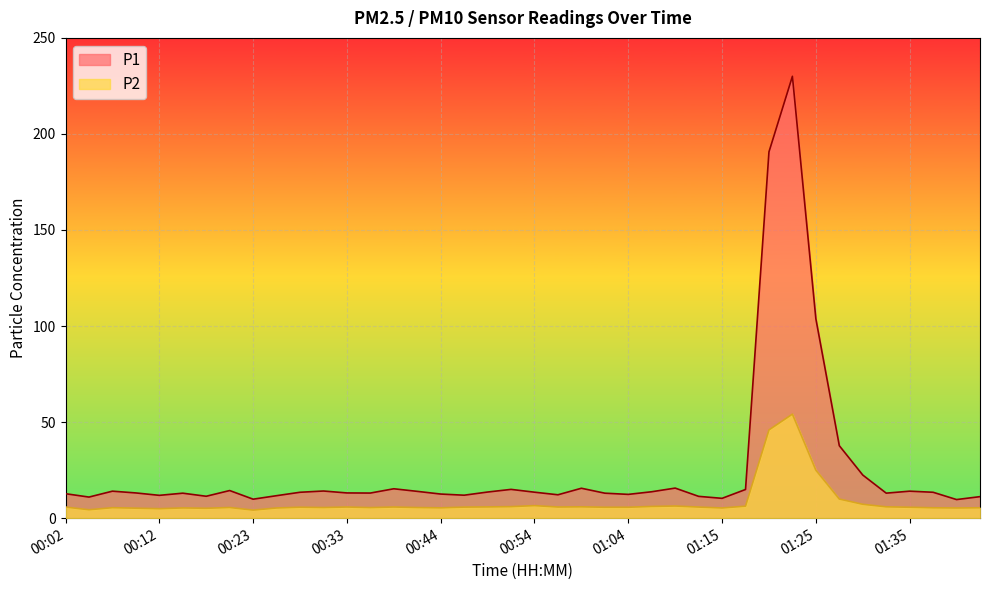

How many data points in P1 are above 13?

24